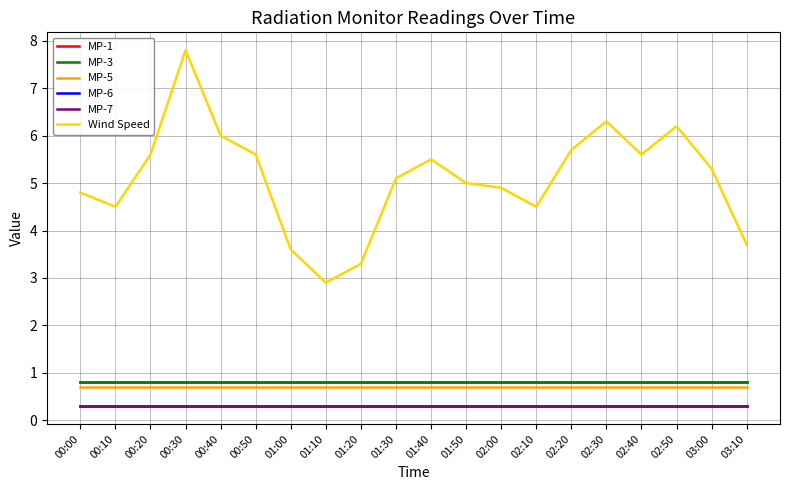

Which label corresponds to the largest value in the chart?

00:30